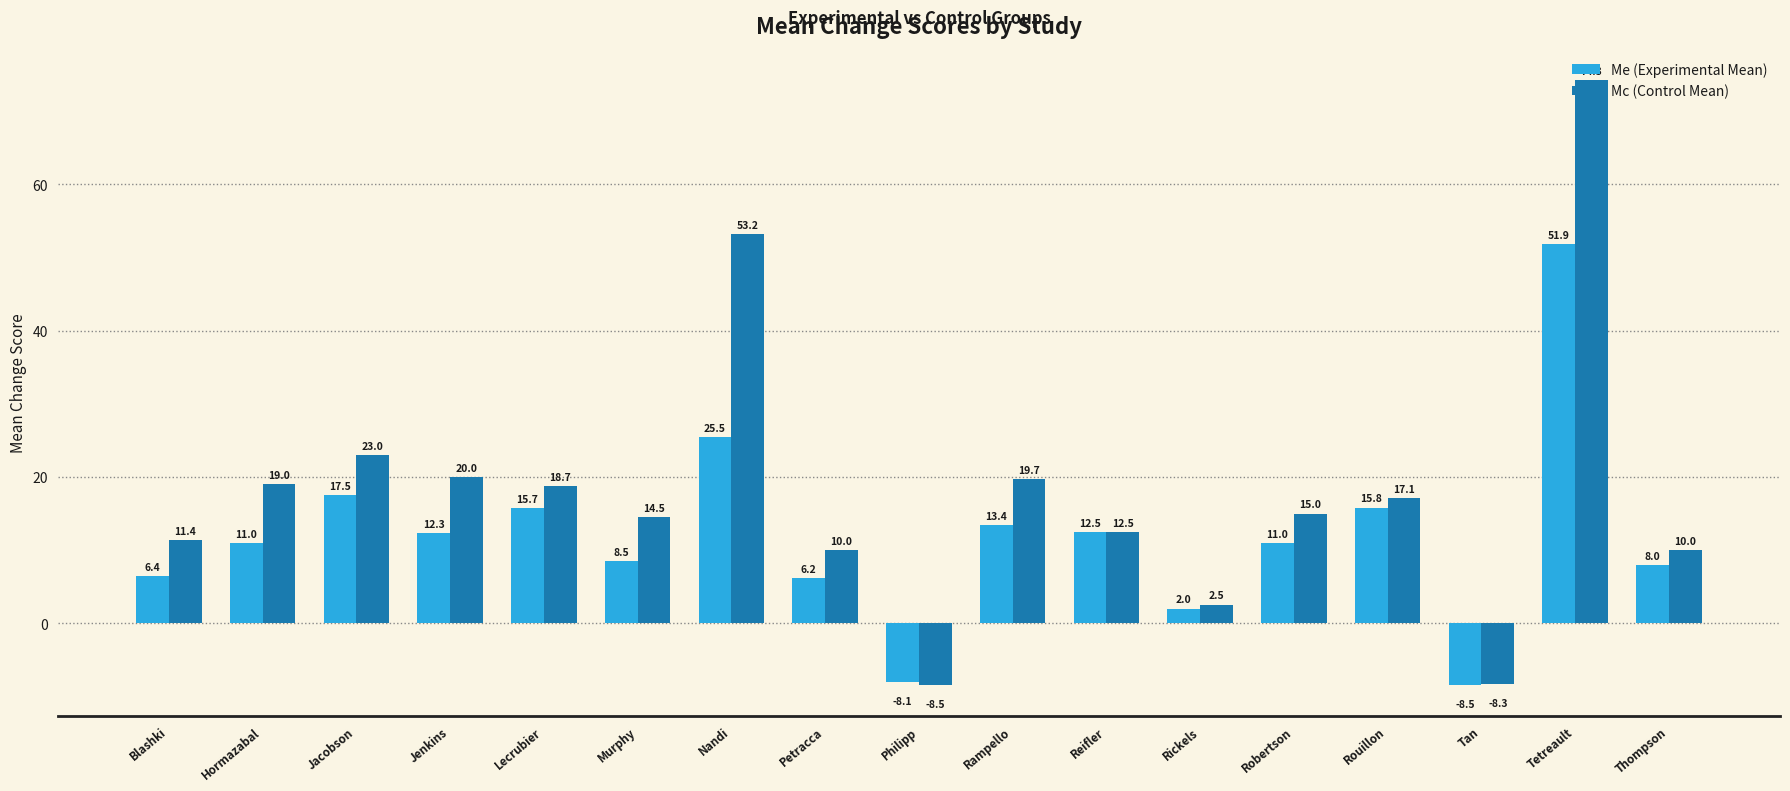

What is the total value across all series at Hormazabal?

30.0